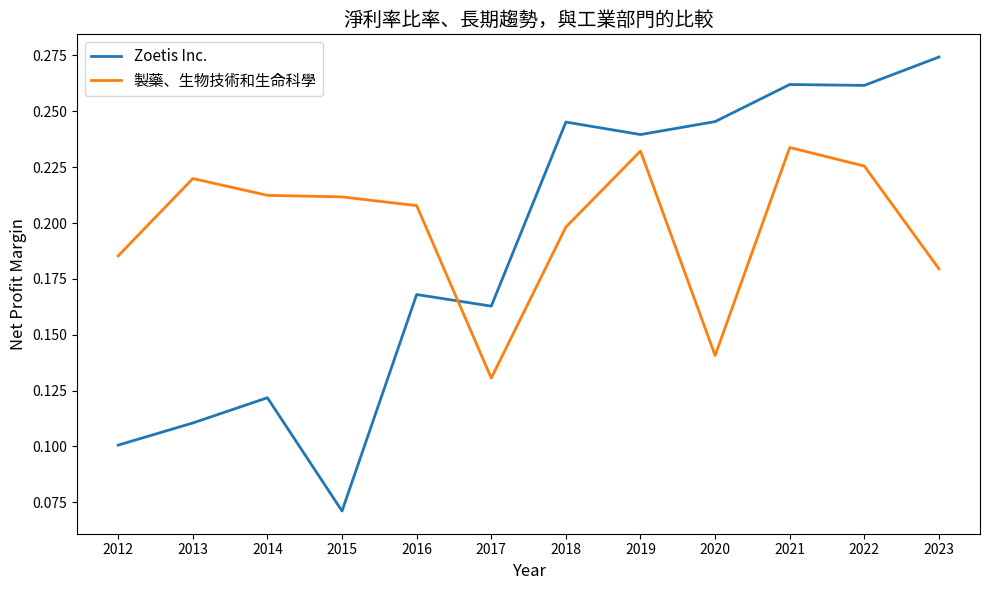

Rank the series by their average value, from highest to lowest.

製藥、生物技術和生命科學, Zoetis Inc.